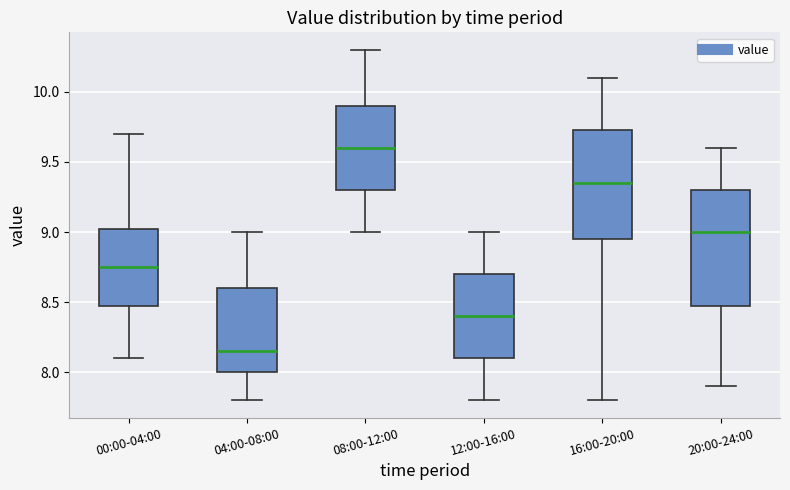

Which box has the highest median line?

08:00-12:00